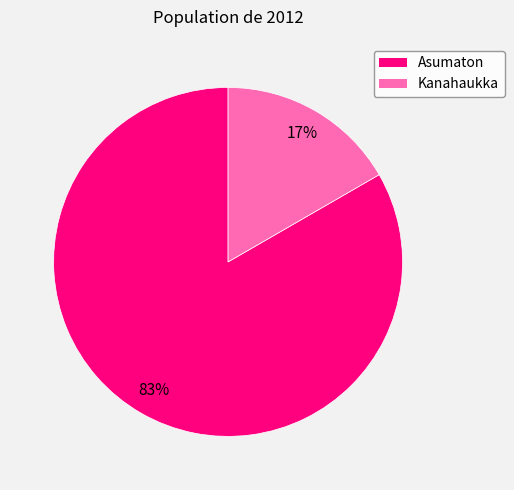

Which category accounts for the majority?

Asumaton